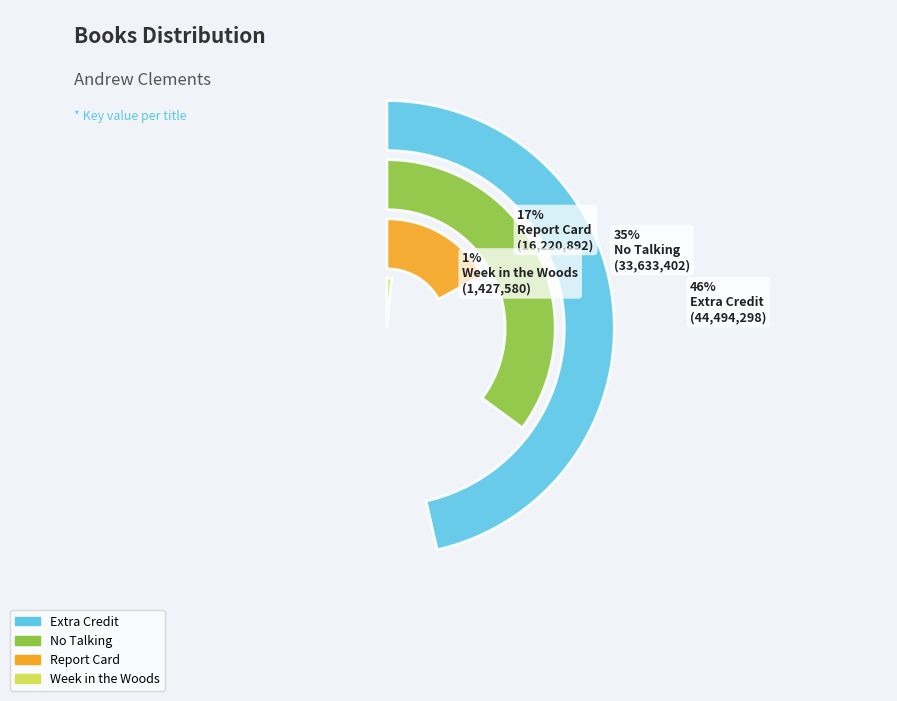

True or false: No Talking accounts for 24% of the total.

False